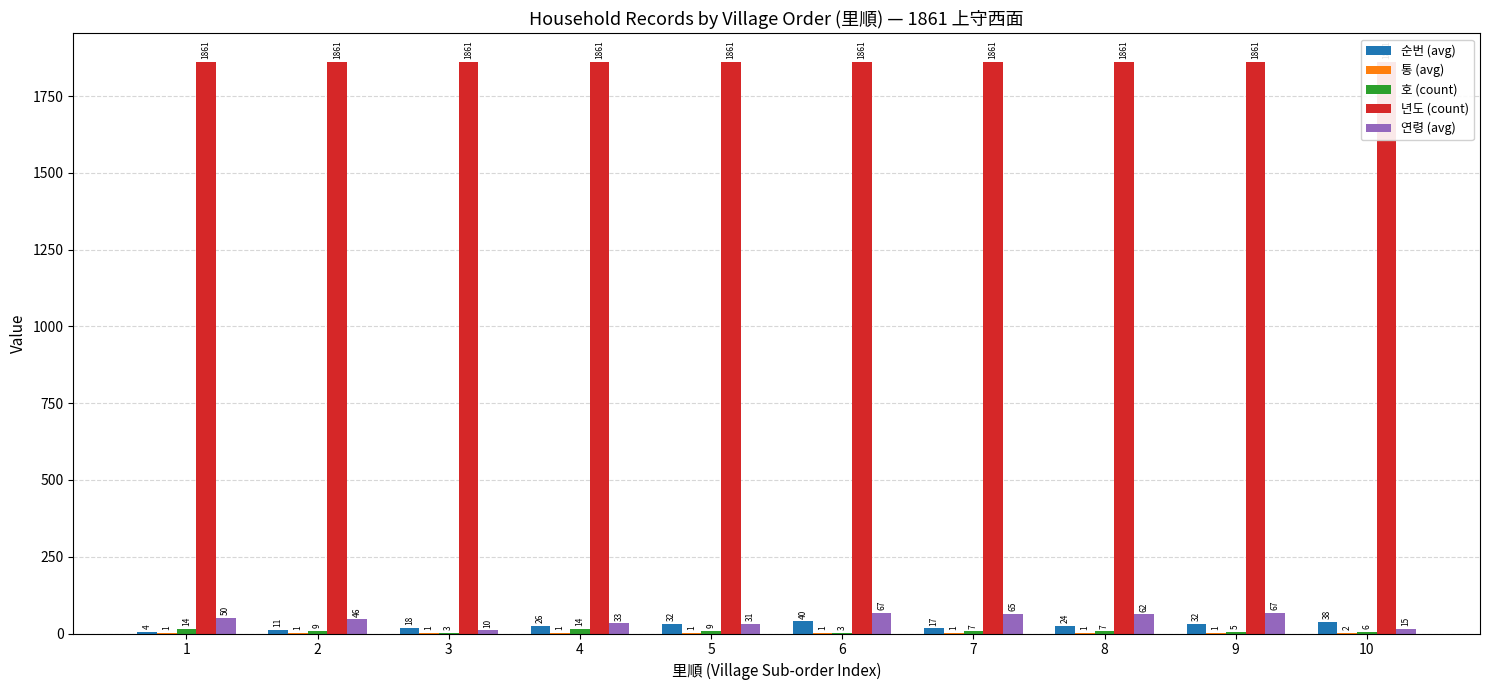

Reading left to right, list all the values displayed in this chart.

순번 (avg): 1=4.0	2=11.0	3=18.5	4=25.5	5=32.5	6=39.5	7=17.0	8=24.5	9=31.5	10=38.5
통 (avg): 1=1.0	2=1.0	3=1.0	4=1.0	5=1.0	6=1.0	7=1.0	8=1.0	9=1.0	10=2.0
호 (count): 1=14.0	2=9.0	3=3.0	4=14.0	5=9.0	6=3.0	7=7.0	8=7.0	9=5.0	10=6.0
년도 (count): 1=1861.0	2=1861.0	3=1861.0	4=1861.0	5=1861.0	6=1861.0	7=1861.0	8=1861.0	9=1861.0	10=1861.0
연령 (avg): 1=50.0	2=46.0	3=10.0	4=33.0	5=31.0	6=67.0	7=65.0	8=62.0	9=67.0	10=15.0